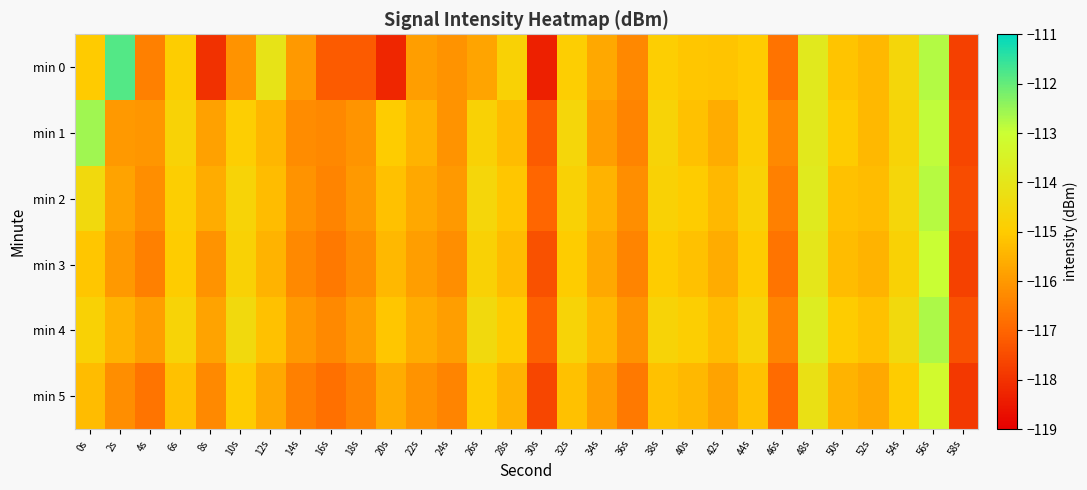

At which category is the sum across all series the highest?

56s